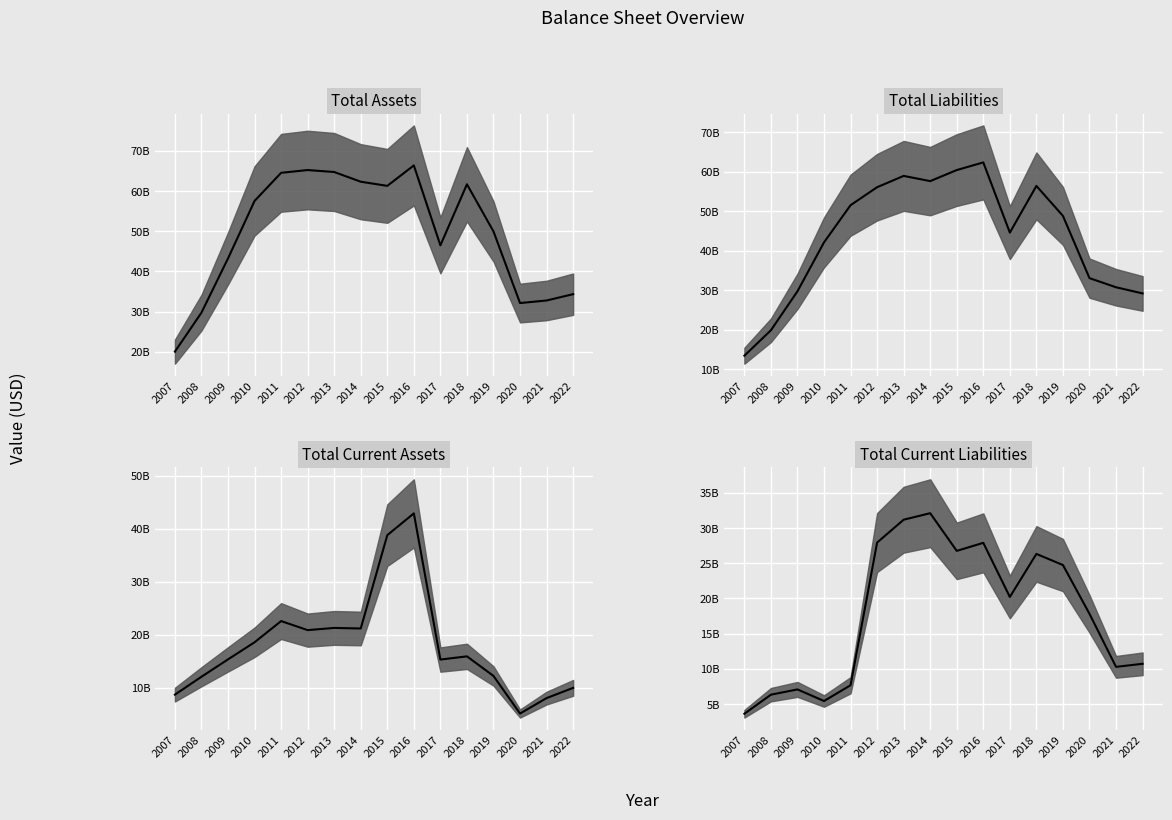

At which label does Total Liabilities first exceed 48824000000?

2011